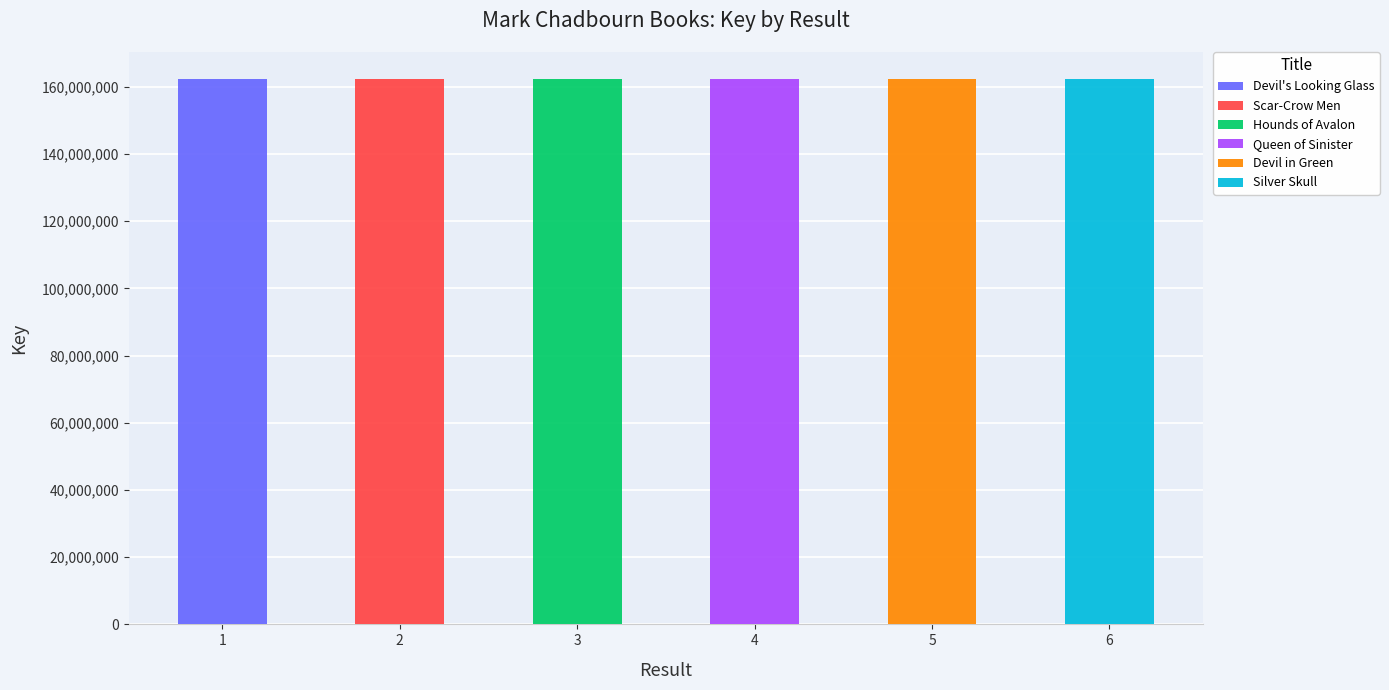

The value at 1 is 162268356. True or false?

True